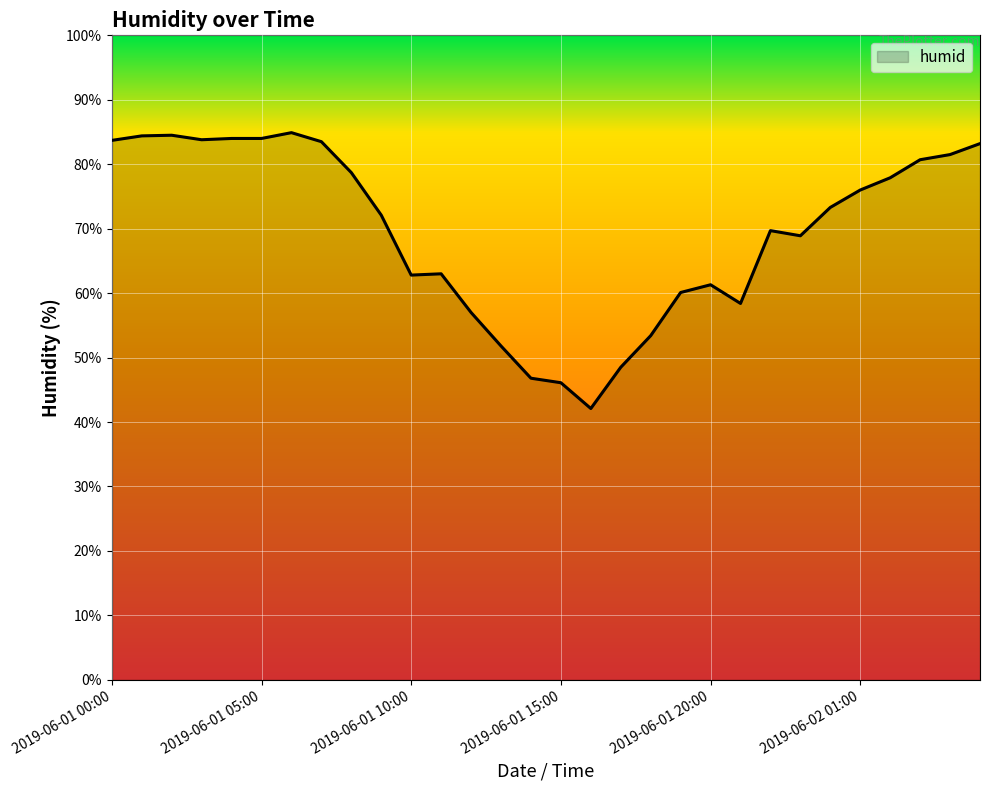

What is the difference between the maximum and minimum values?

42.8